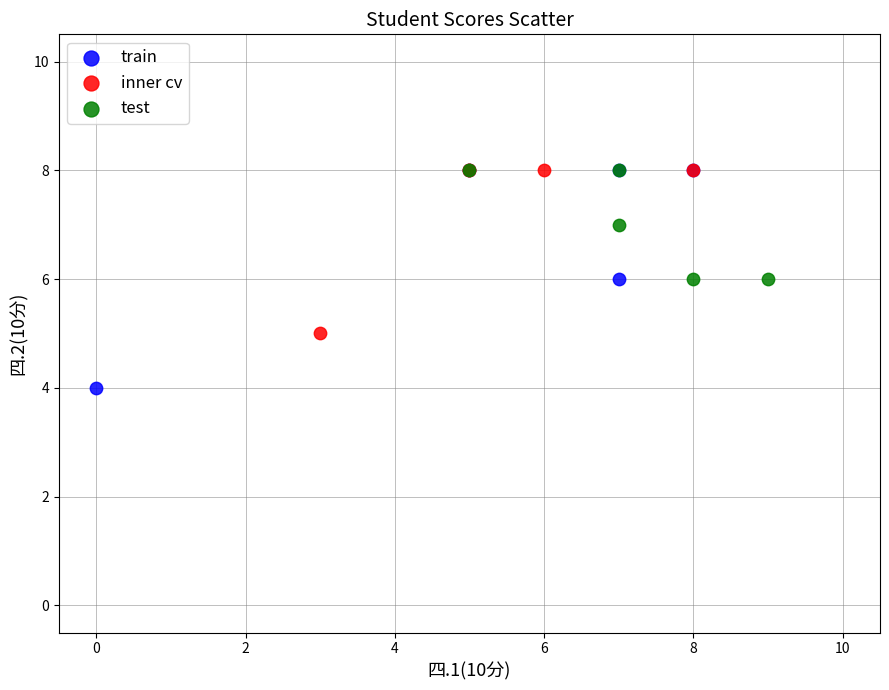

Which series reaches the minimum Y coordinate?

train